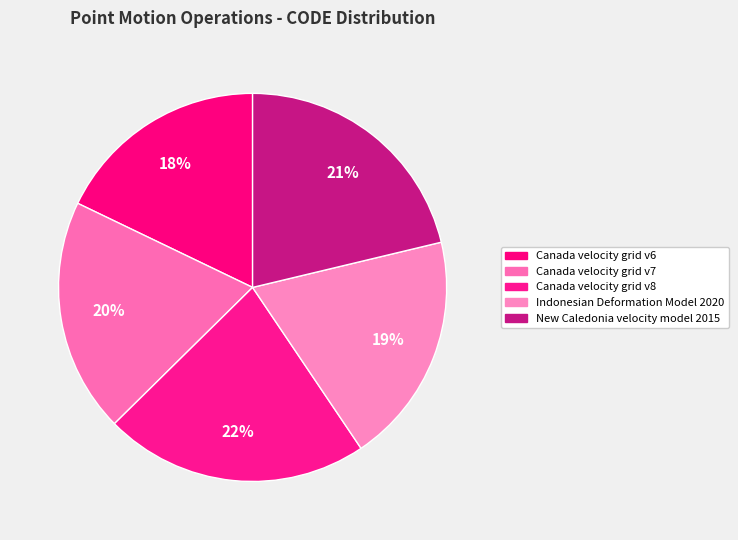

Is it true that Canada velocity grid v8 is 9% of the pie?

False